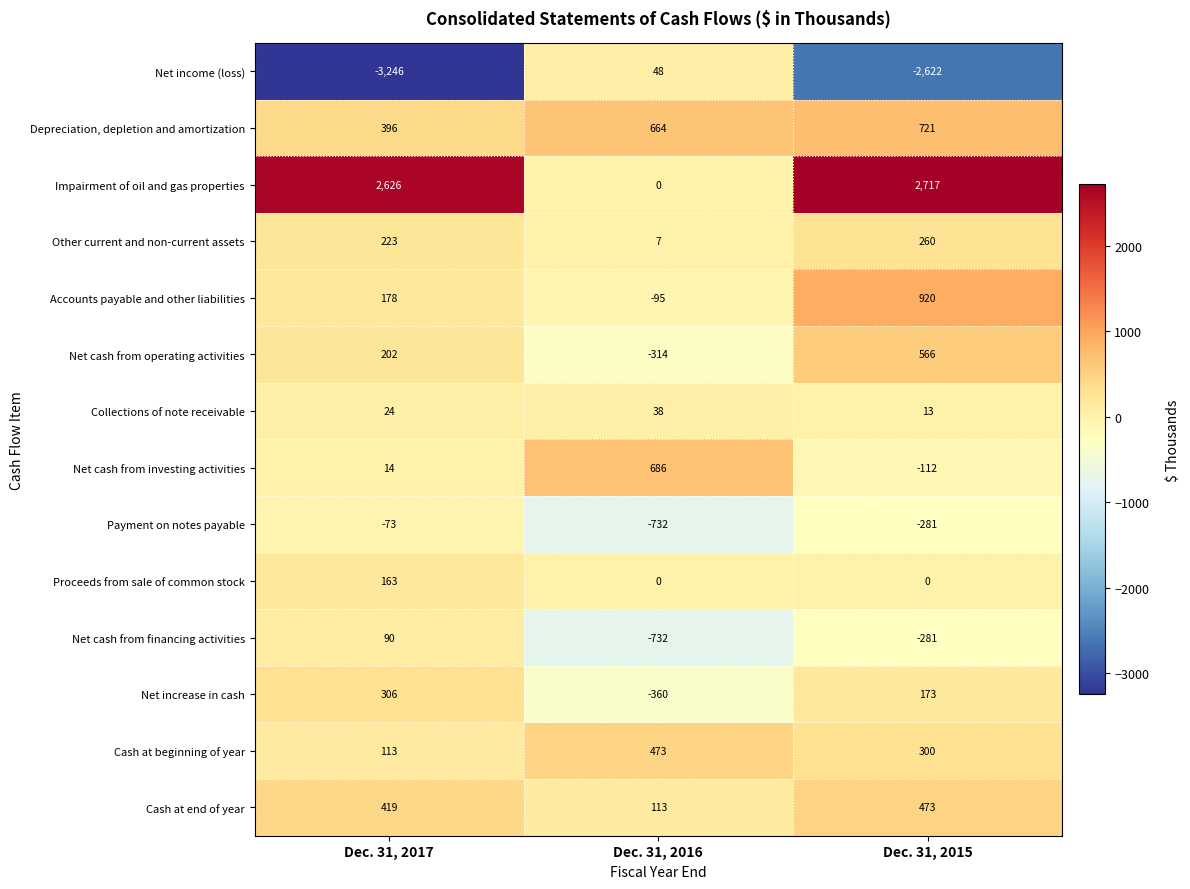

Rank the categories by Impairment of oil and gas properties value from highest to lowest.

Dec. 31, 2015, Dec. 31, 2017, Dec. 31, 2016